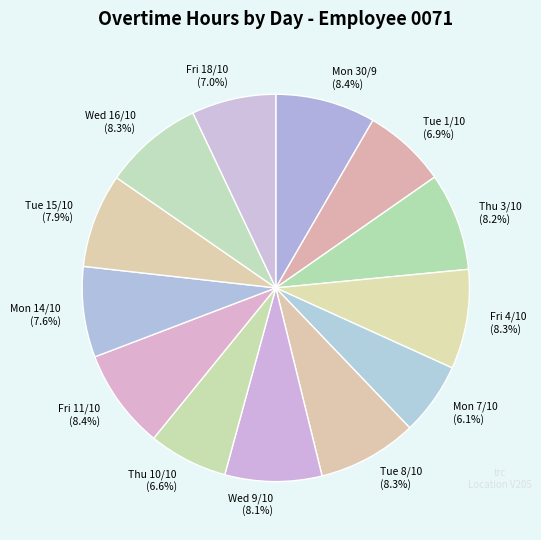

True or false: Thu 10/10 accounts for 7% of the total.

True